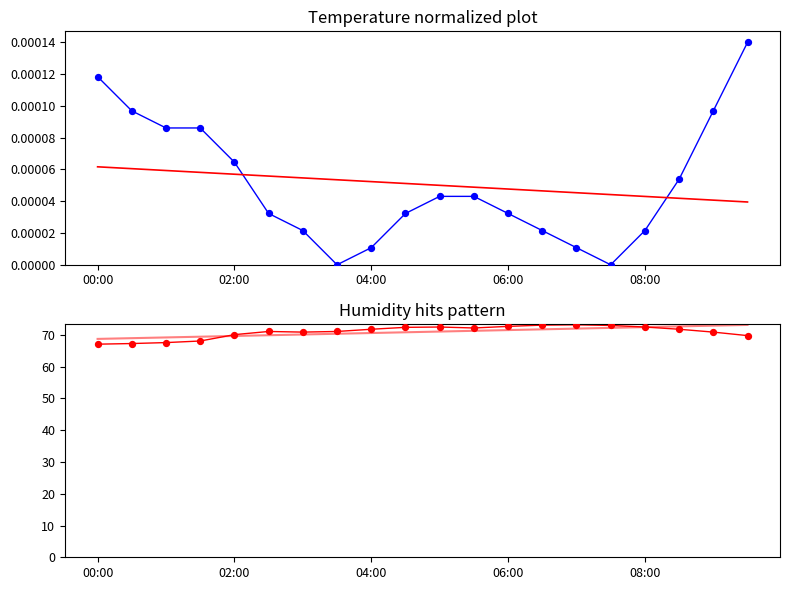

Which series has the largest Y range (max minus min)?

humidity